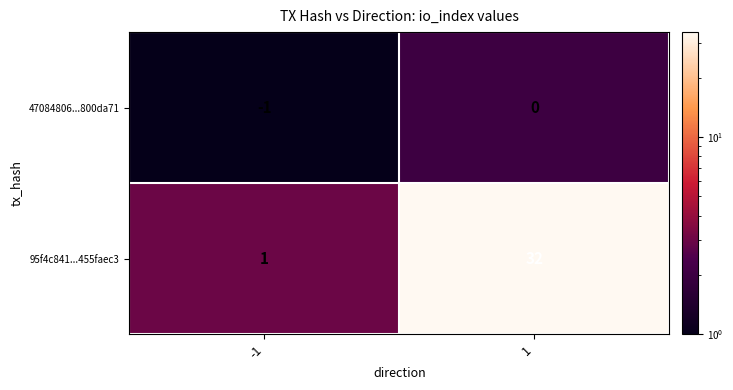

The value of 95f4c841...455faec3 at 1 is 14. True or false?

False